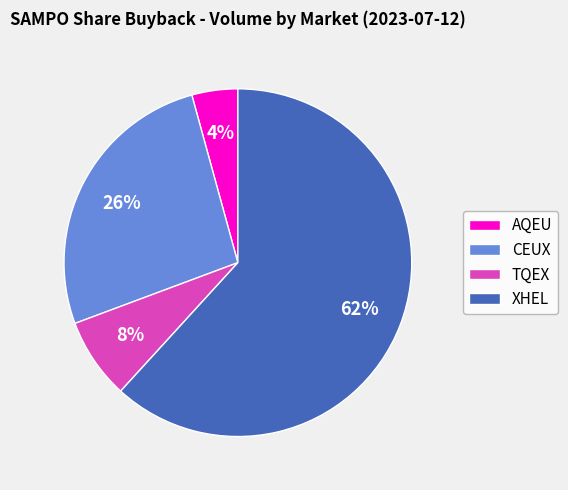

Do TQEX and CEUX together represent more than half of the pie?

No